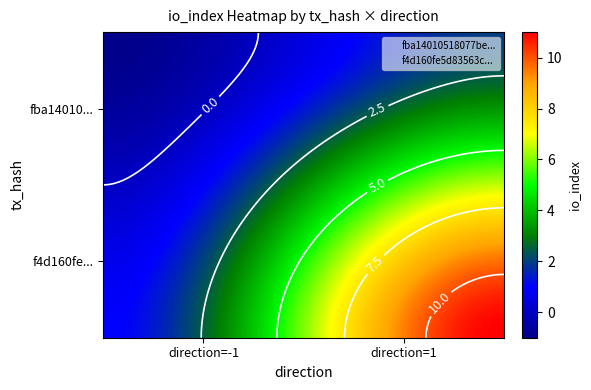

Which has a higher value, -1 or 1?

1